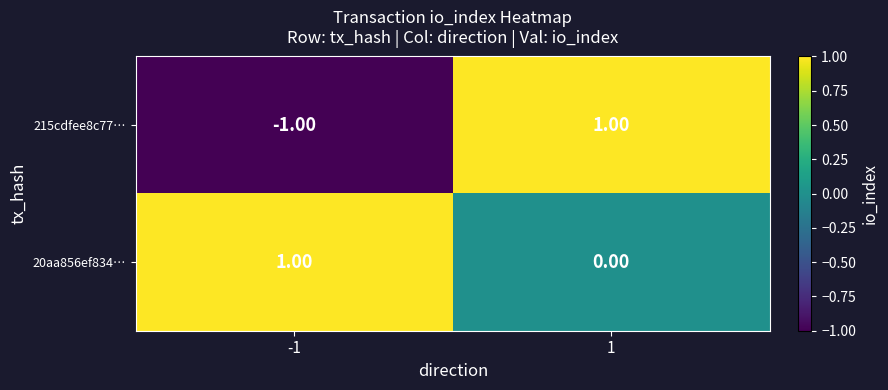

List the series in order of their overall mean, highest first.

20aa856ef834…, 215cdfee8c77…